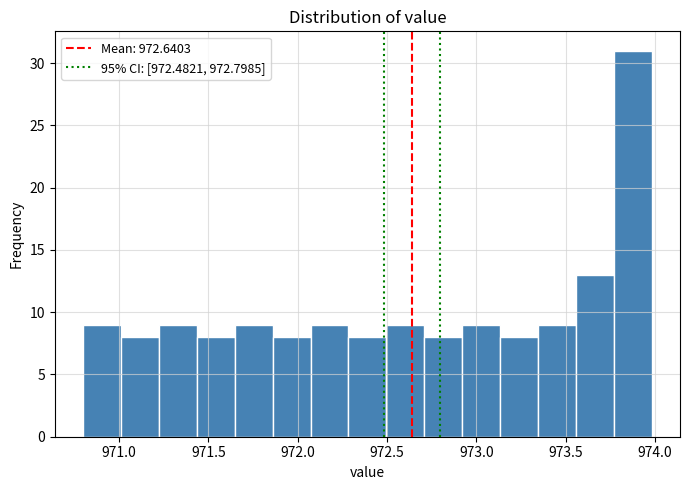

Reading left to right, list every bar in this chart as the range it spans on the x-axis followed by its height. Neither the bar edges nor the heights are printed on the chart, so give them approximately, as read against the axes.

970.80 to 971.00: 9
971.00 to 971.20: 8
971.20 to 971.45: 9
971.45 to 971.65: 8
971.65 to 971.85: 9
971.85 to 972.05: 8
972.05 to 972.30: 9
972.30 to 972.50: 8
972.50 to 972.70: 9
972.70 to 972.90: 8
972.90 to 973.15: 9
973.15 to 973.35: 8
973.35 to 973.55: 9
973.55 to 973.75: 13
973.75 to 974.00: 31